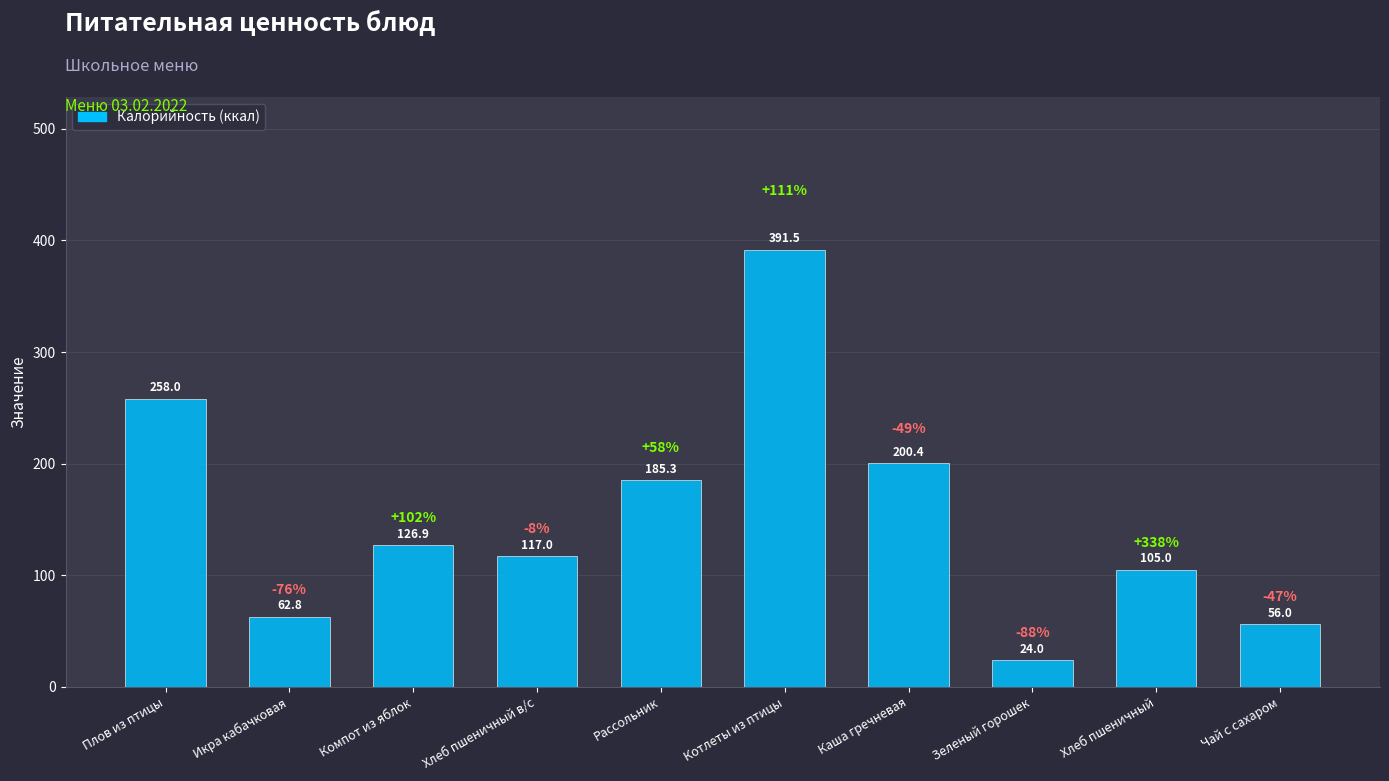

Reading left to right, list all the values displayed in this chart.

Плов из птицы=258.0	Икра кабачковая=62.8	Компот из яблок=126.9	Хлеб пшеничный в/с=117.0	Рассольник=185.3	Котлеты из птицы=391.5	Каша гречневая=200.4	Зеленый горошек=24.0	Хлеб пшеничный=105.0	Чай с сахаром=56.0